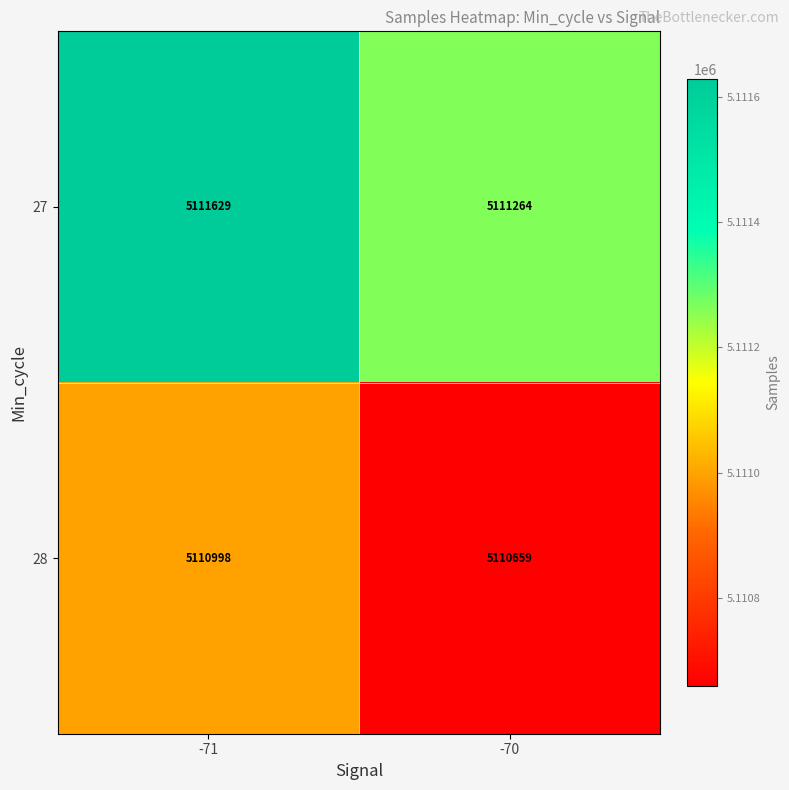

What is the difference between the highest and lowest values at -71?

631